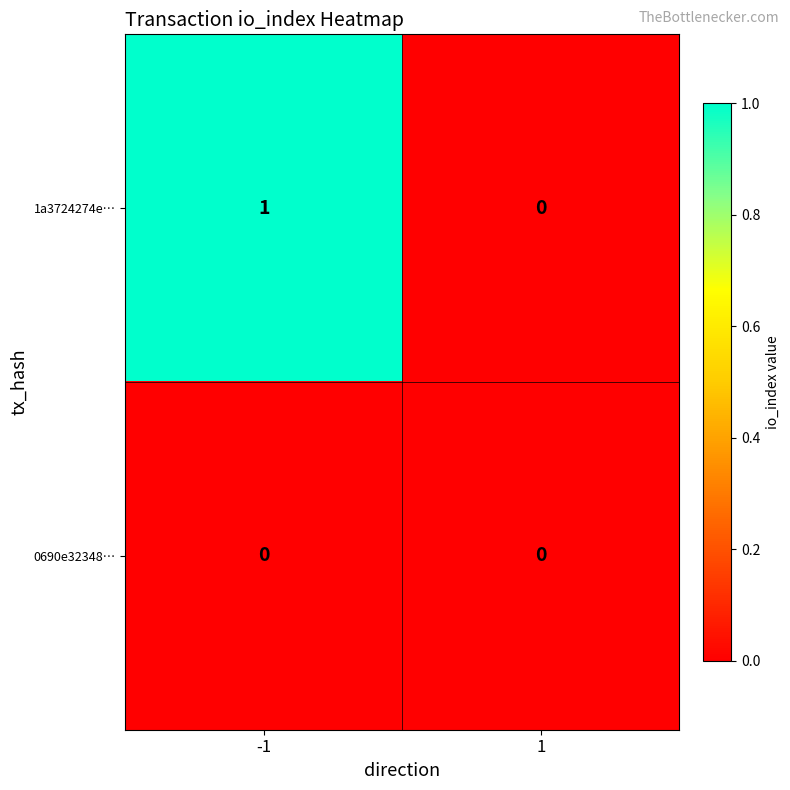

Which series has the widest spread of values?

1a3724274e…